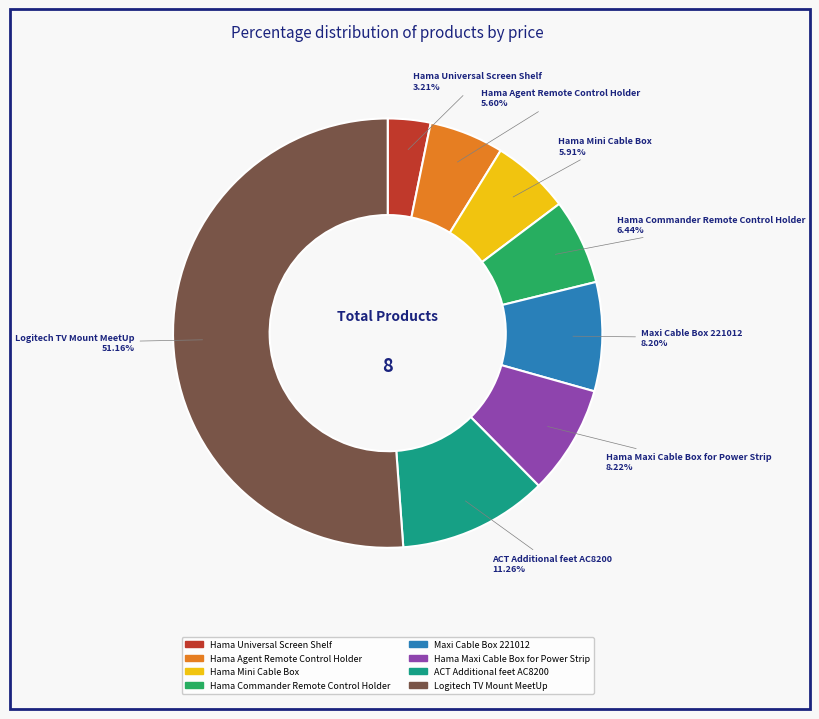

What is the smallest slice in the pie chart?

Hama Universal Screen Shelf